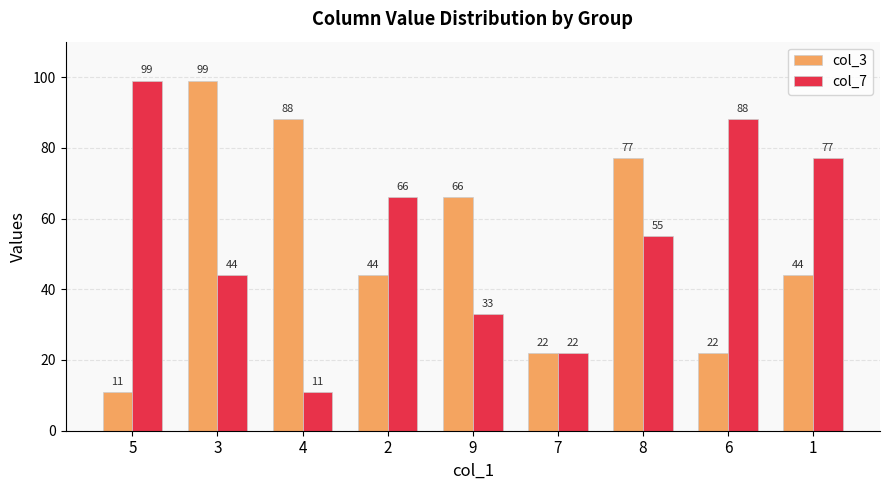

Are the bars grouped side by side (vs. stacked)?

Yes